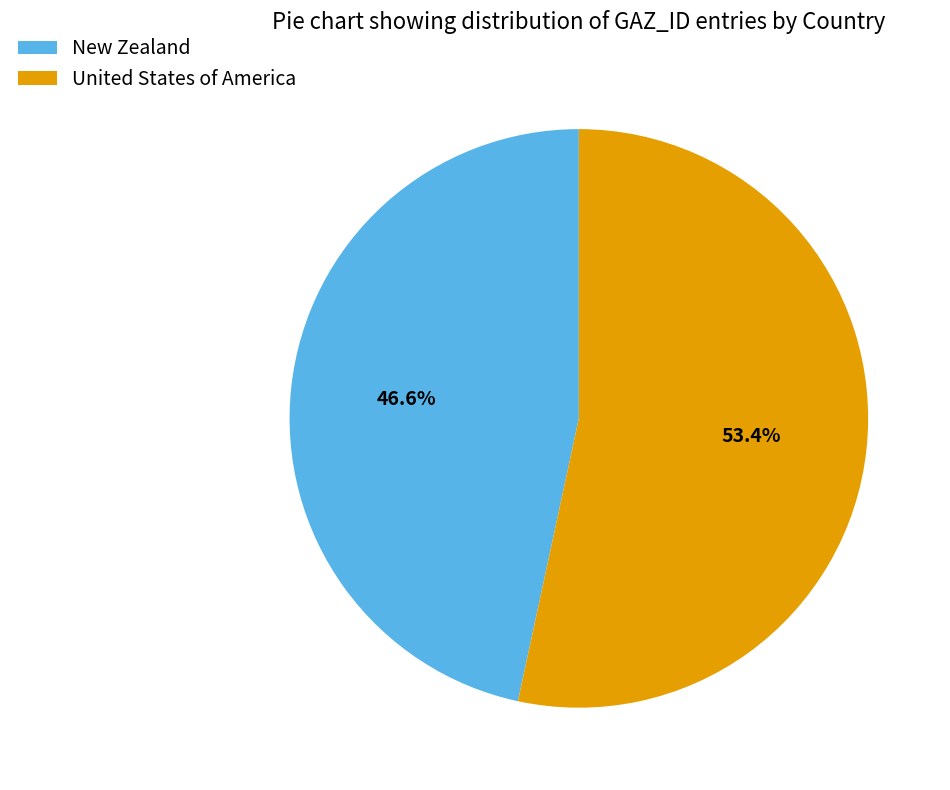

To the nearest percent, what is the average slice percentage?

50%